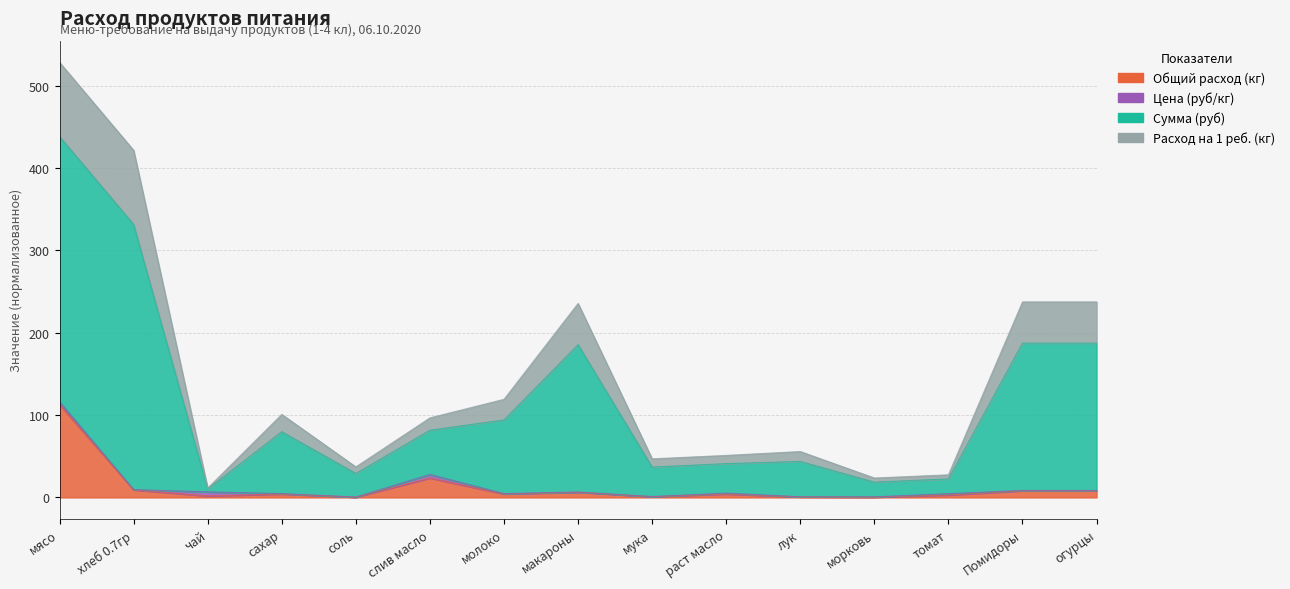

Which category has the highest value in the Расход на 1 реб. (кг) series?

мясо